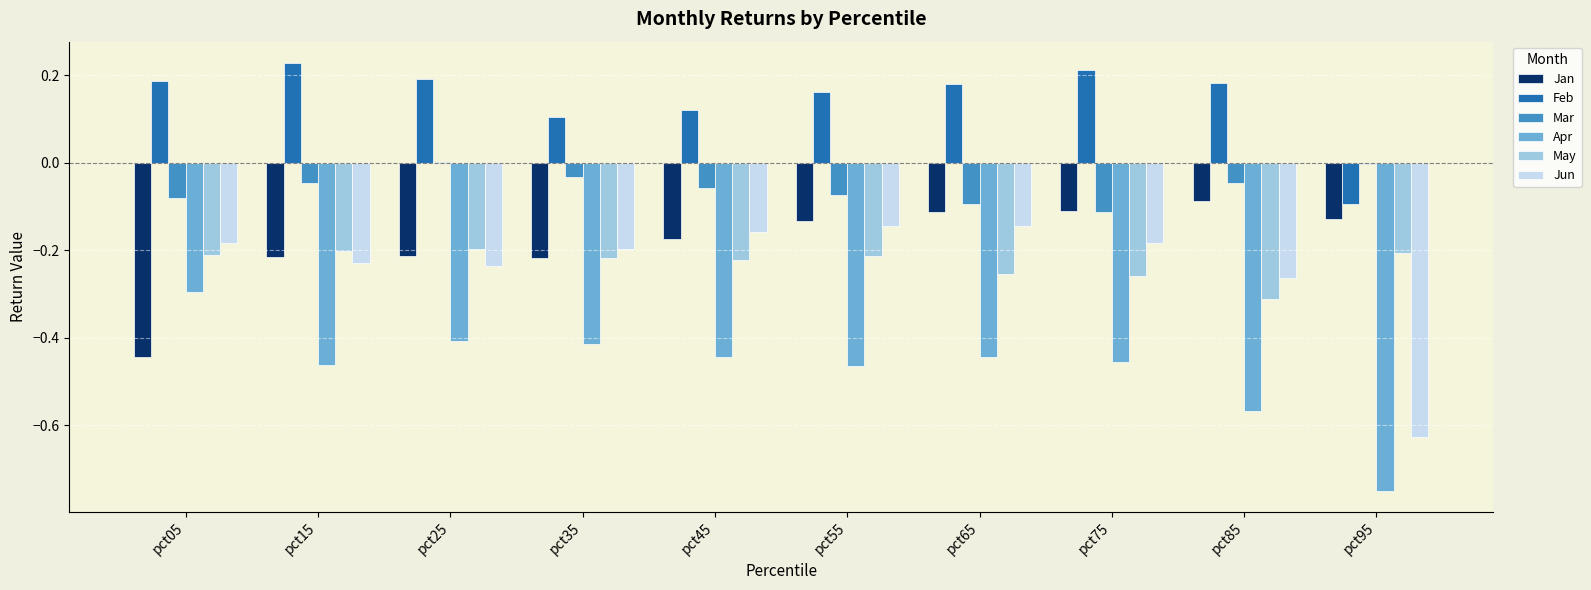

Which series has the largest total across all categories?

Feb